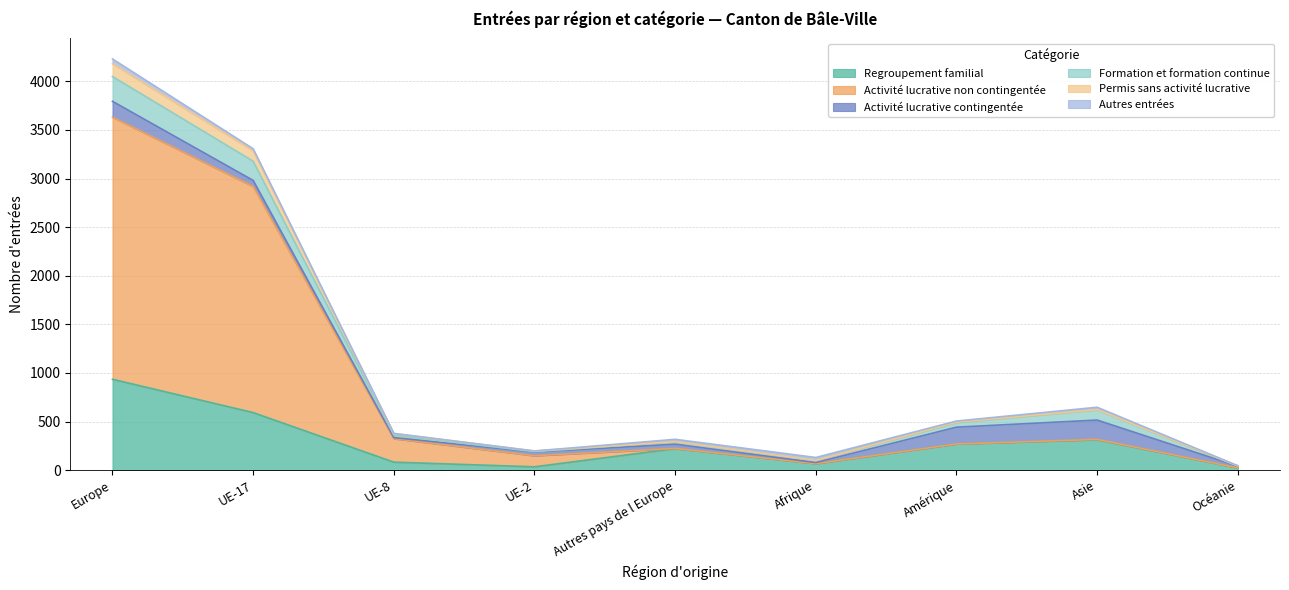

What is the maximum value for Regroupement familial?

935